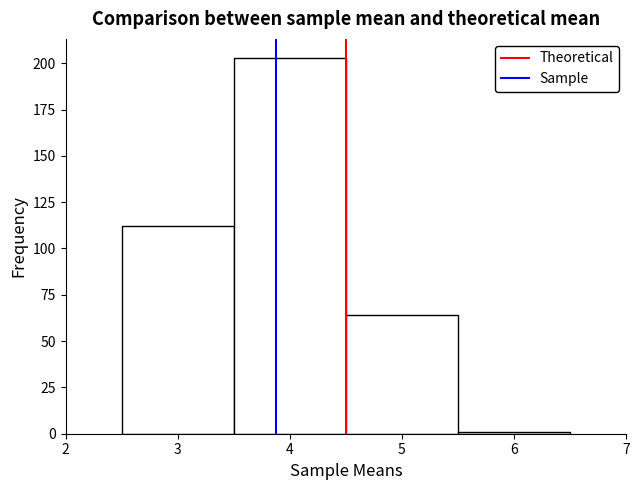

Reading left to right, list every bar in this chart as the range it spans on the x-axis followed by its height. The values are not printed on the chart, so give them approximately, as read against the axis.

2.5 to 3.5: 110
3.5 to 4.5: 205
4.5 to 5.5: 65
5.5 to 6.5: under 5